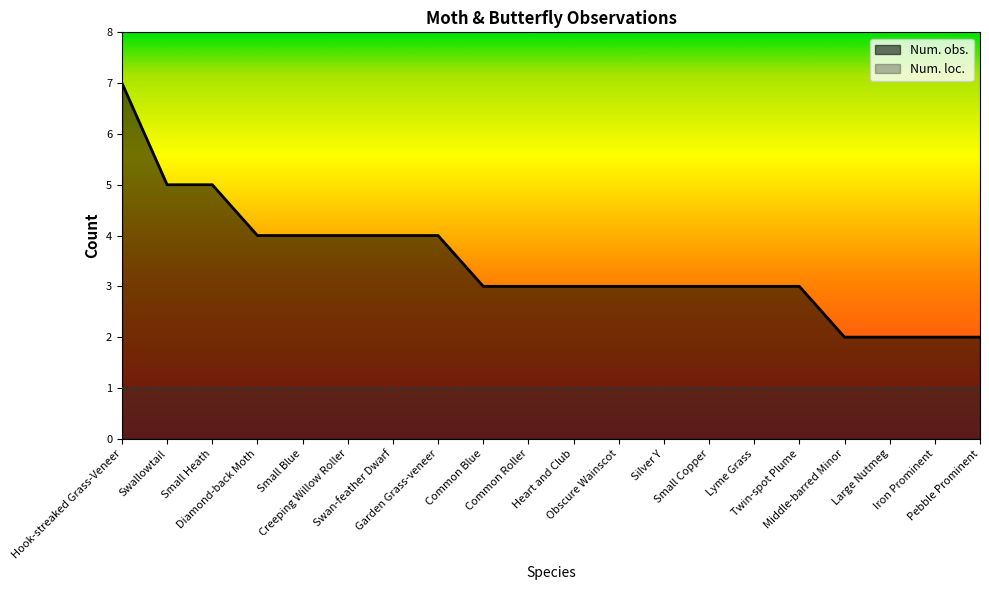

Which has a higher value, Common Blue or Small Copper?

Common Blue